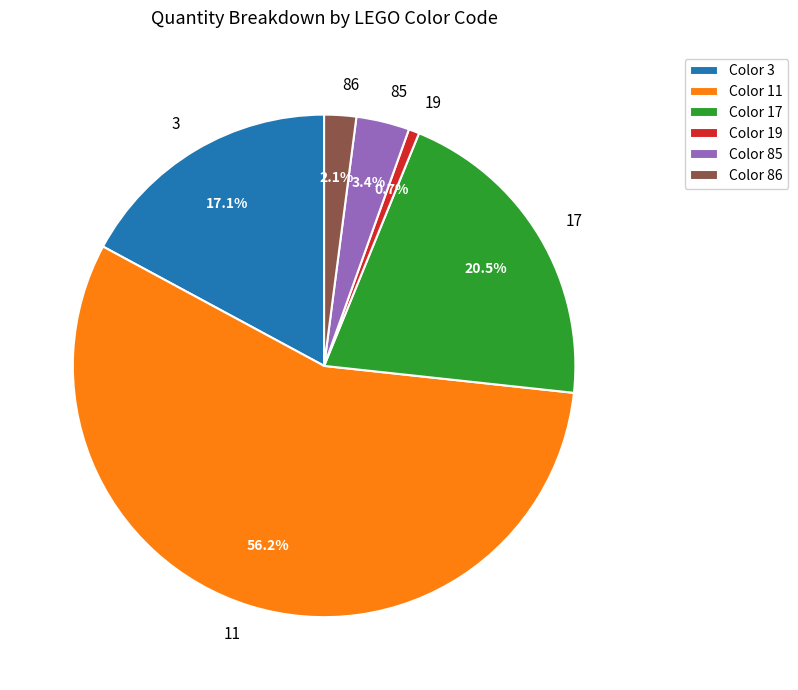

Combined, do 85 and 11 account for over 50%?

Yes